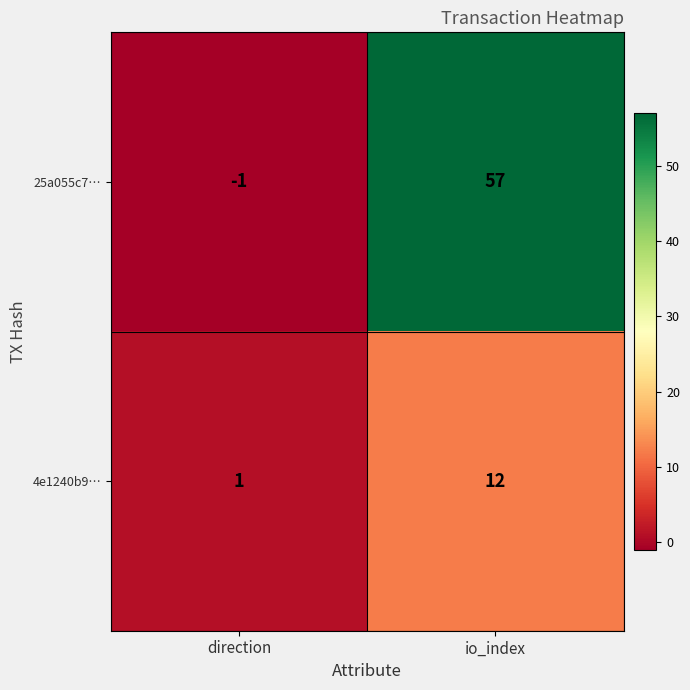

What is the difference between the 4e1240b9… values at direction and io_index?

11